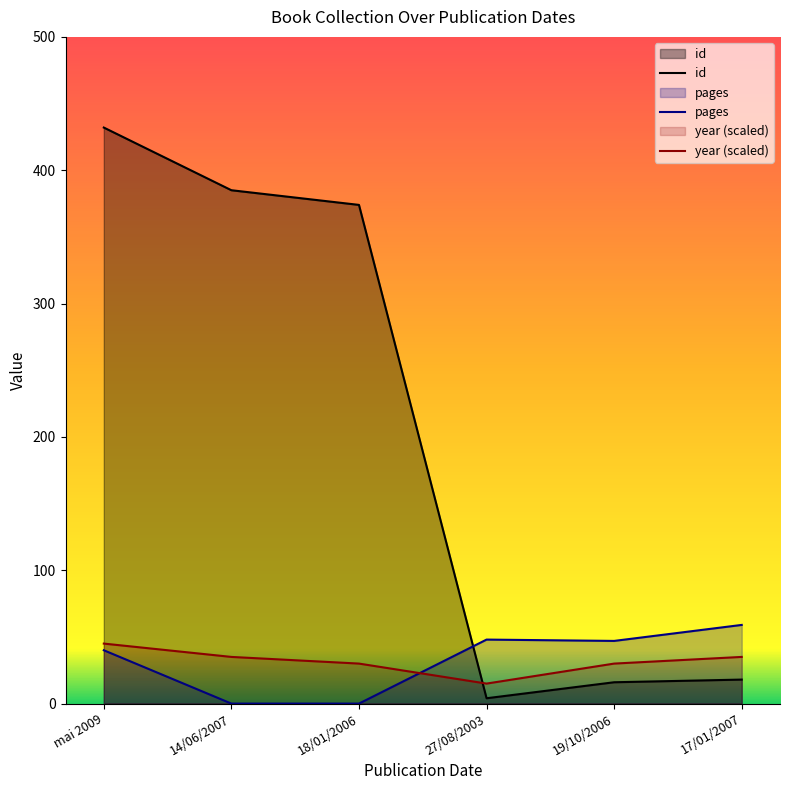

What value does the year series have at mai 2009?

45